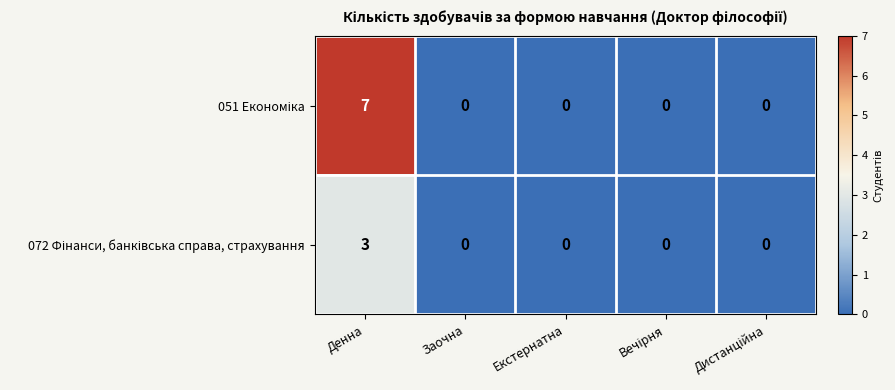

Which label corresponds to the largest value in the chart?

Денна